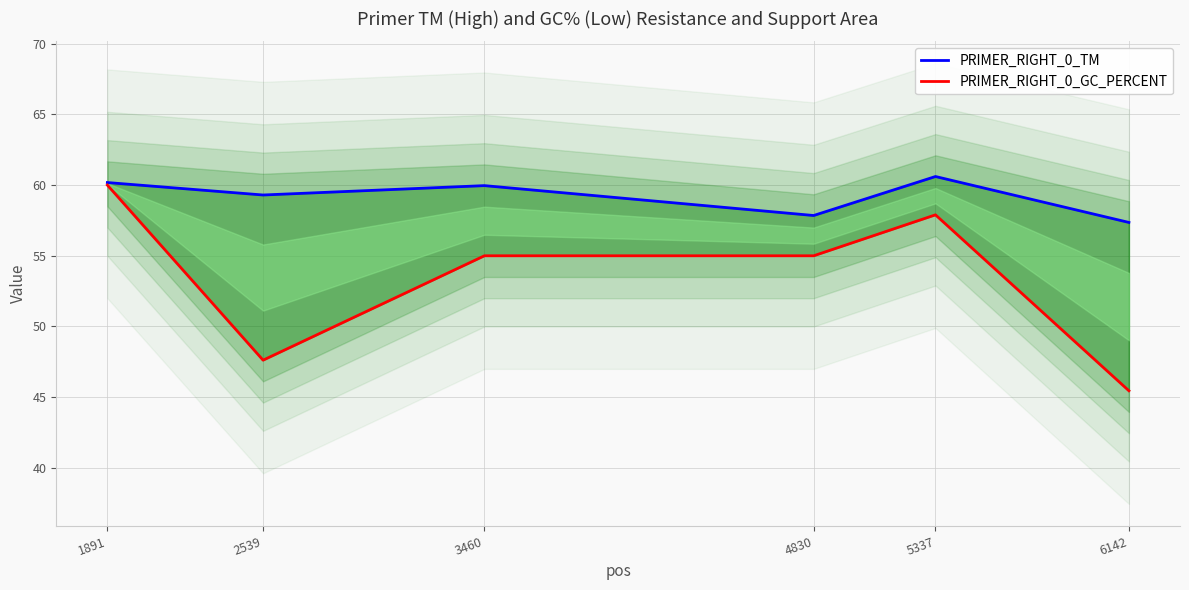

Does the chart have visible grid lines?

Yes